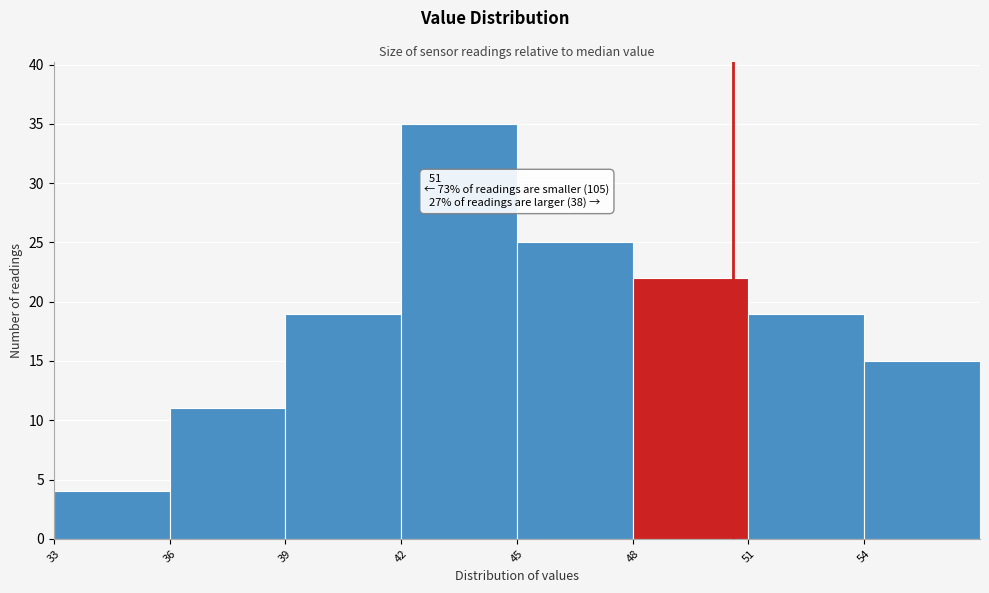

Which range on the x-axis has the tallest bar?

42 to 45